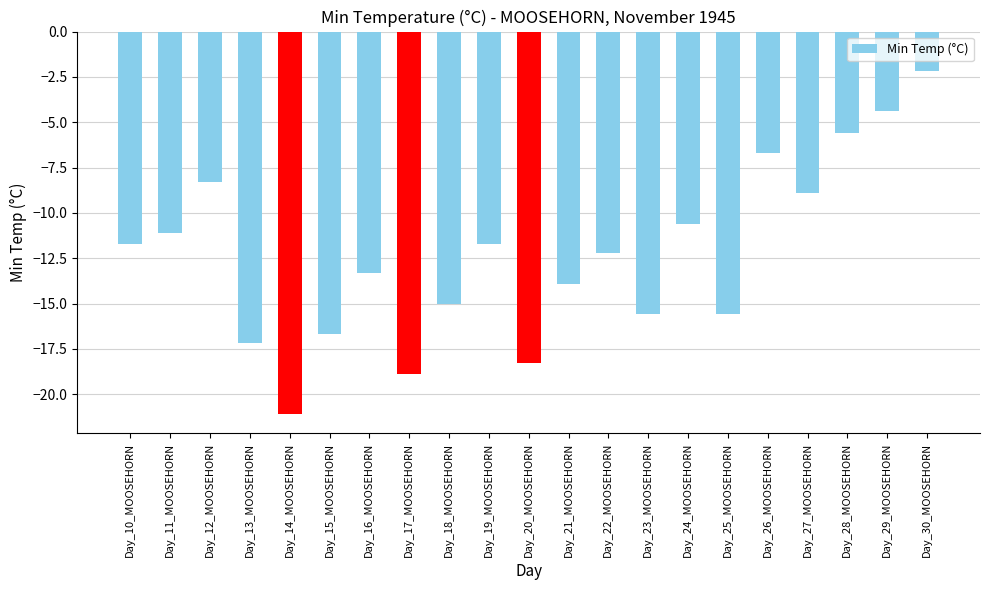

True or false: the data shows -8.3 at Day_12_MOOSEHORN.

True